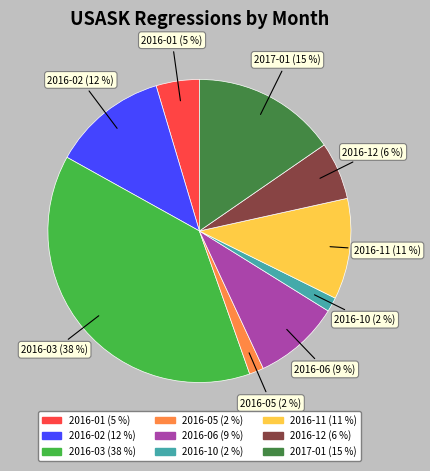

Is there a majority slice in this chart?

No